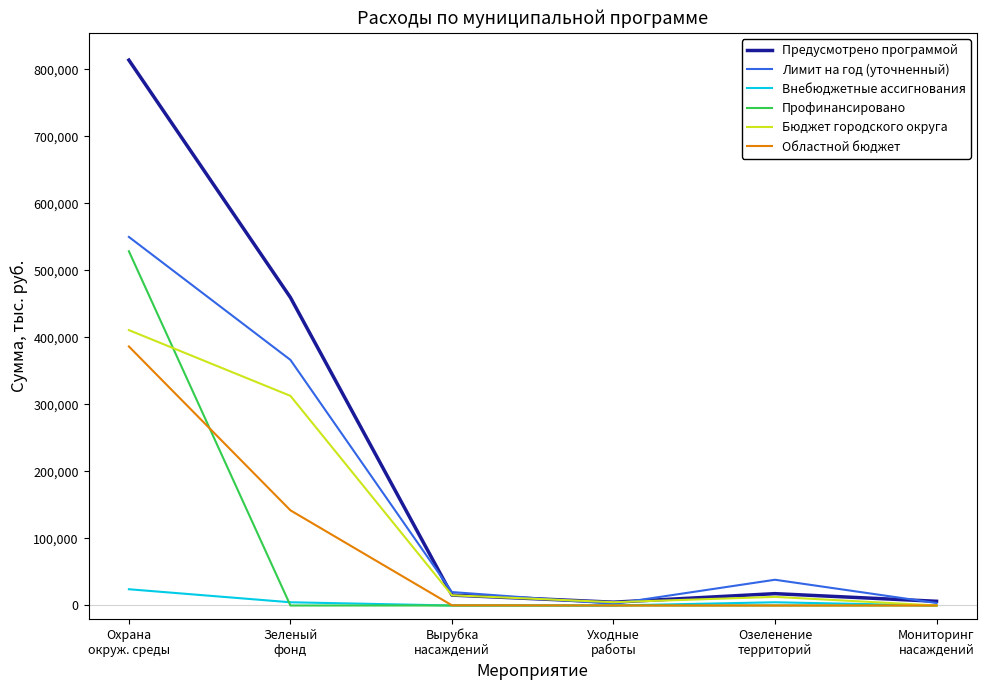

True or false: Областной бюджет and Профинансировано intersect in this chart.

True